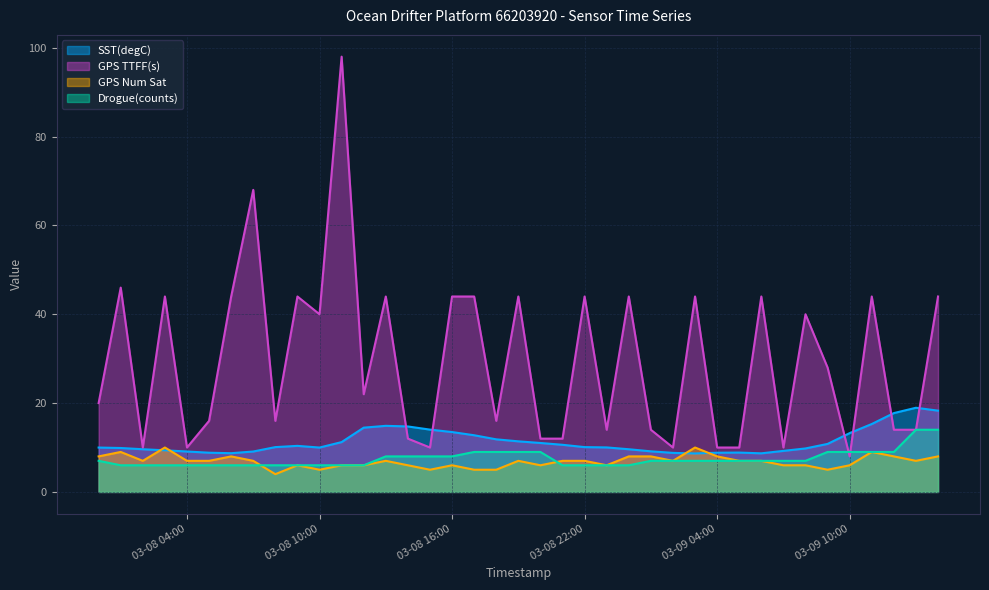

What is the difference between the highest and lowest values at 03-09 10:00?

7.2